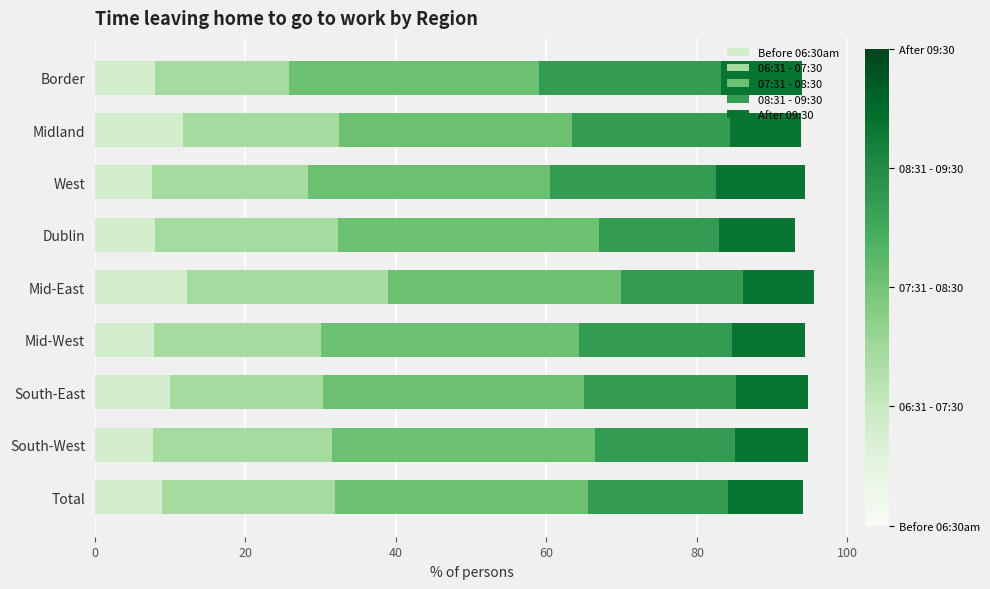

Is it true that Before 06:30am equals 16.0 at Mid-East?

False